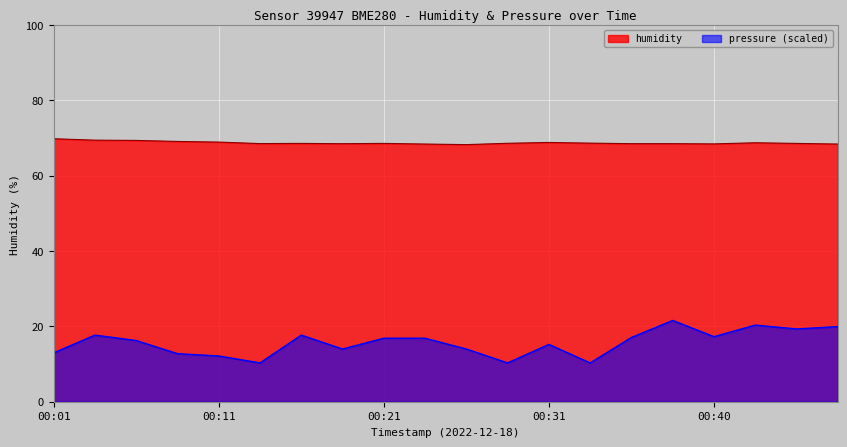

How many interior local valleys does the humidity series have?

4